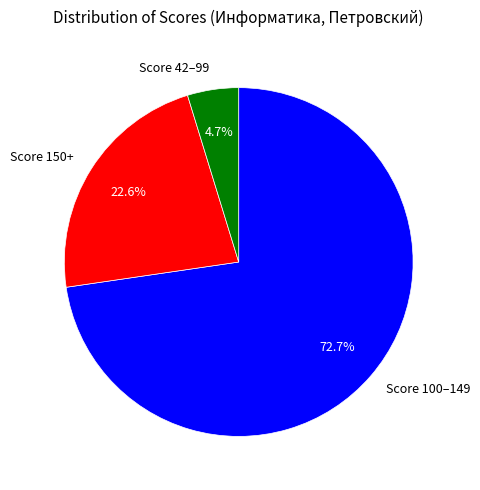

Is the sum of Score 42–99 and Score 100–149 greater than half?

Yes